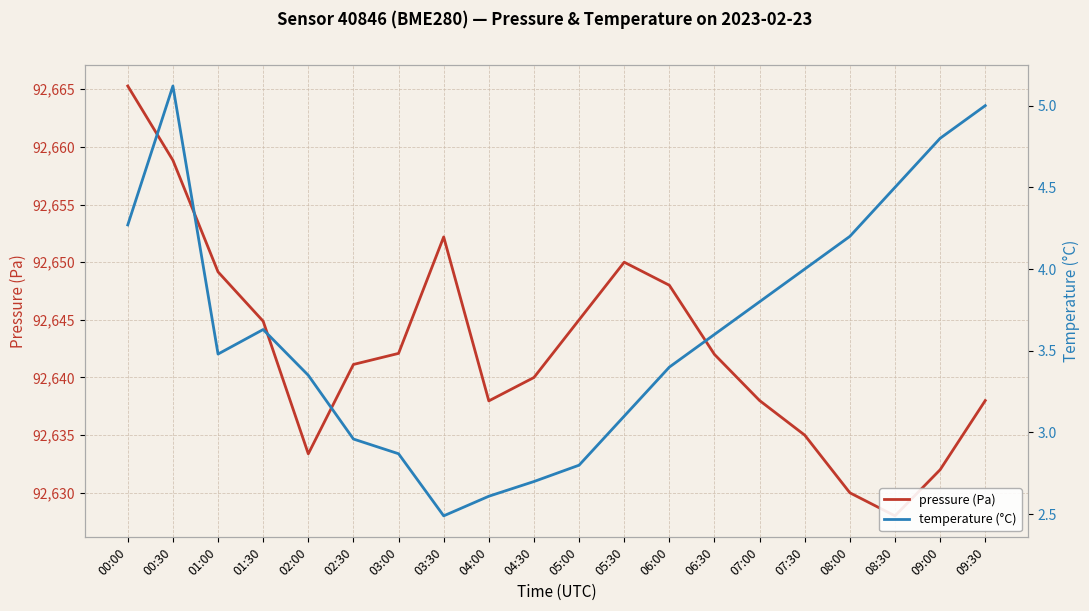

What are all the series names shown in the legend?

pressure (Pa), temperature (°C)